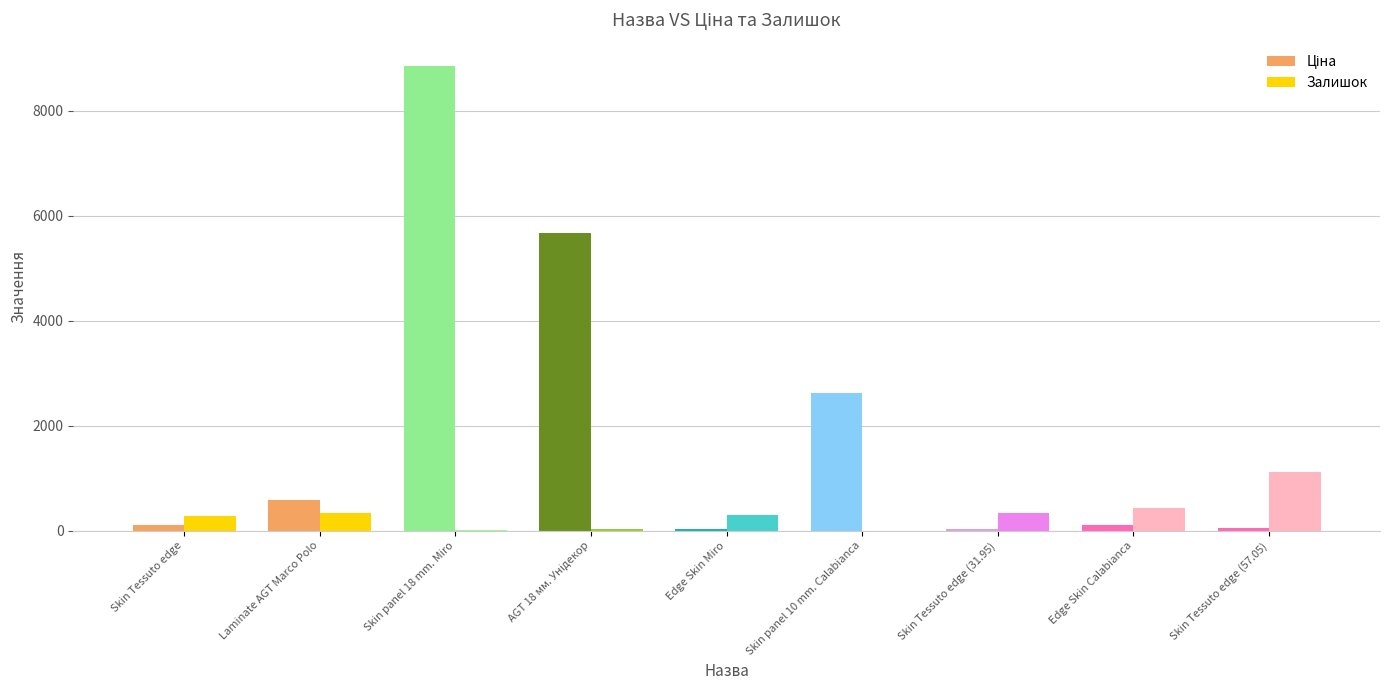

At which category is the sum across all series the highest?

Skin panel 18 mm. Miro